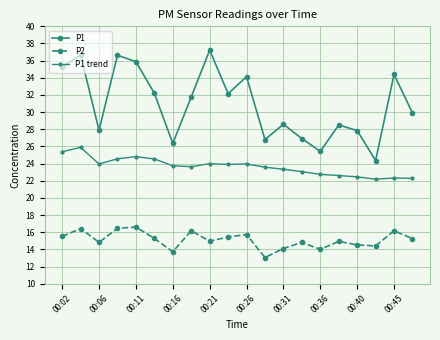

Count the number of categories in the chart.

20